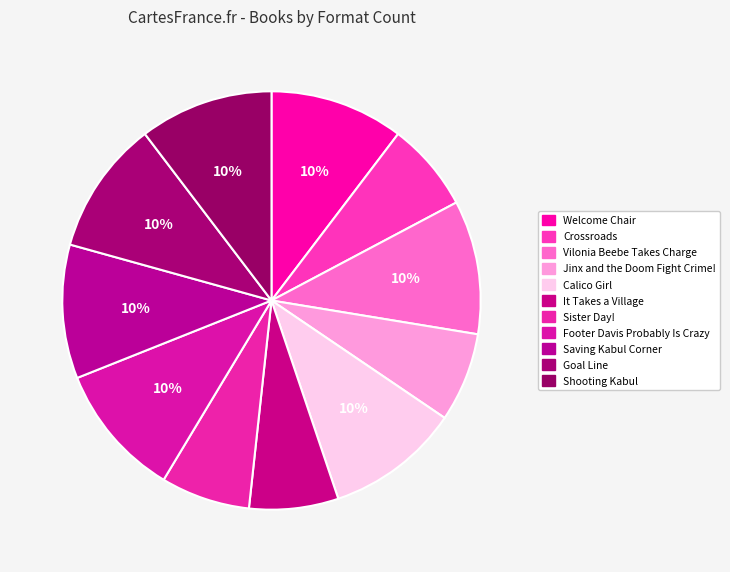

How many segments does this pie chart have?

11